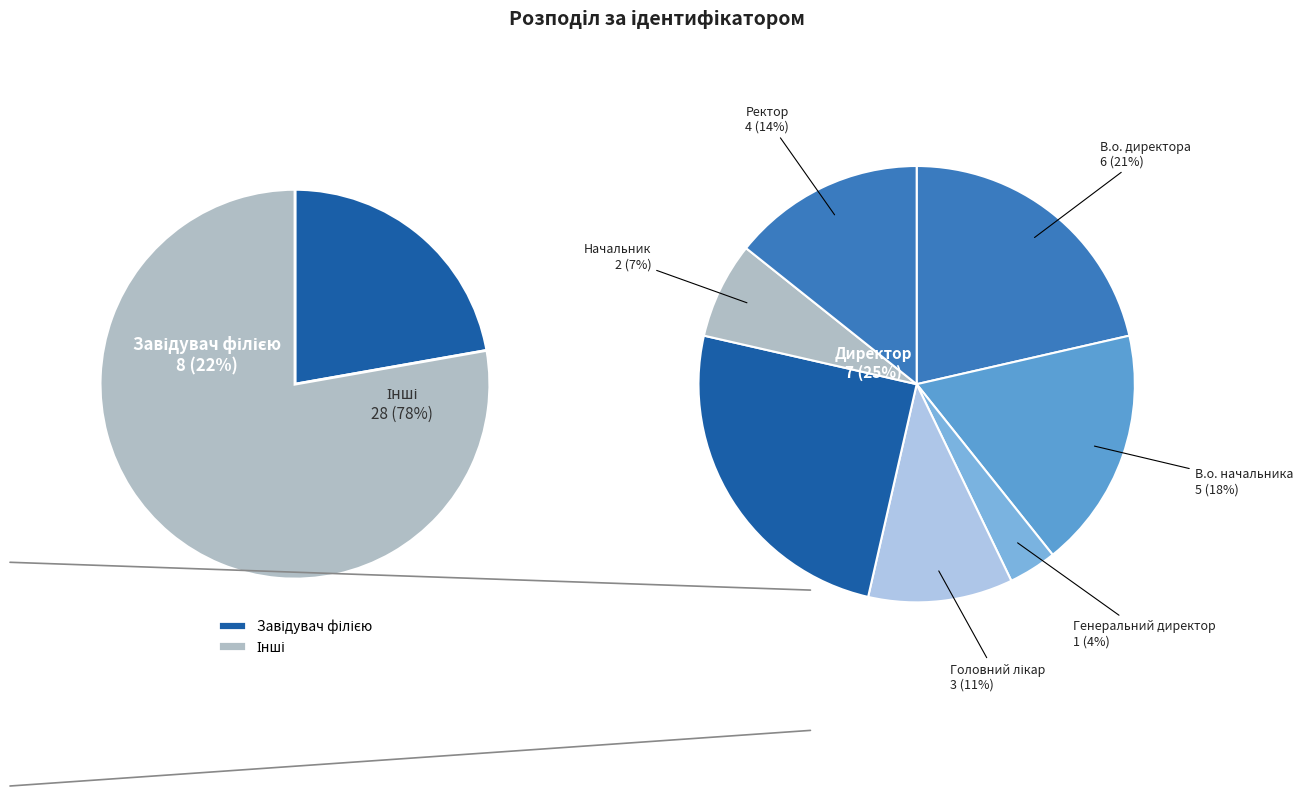

What is the change in value from В.о. директора to Генеральний директор?

-5